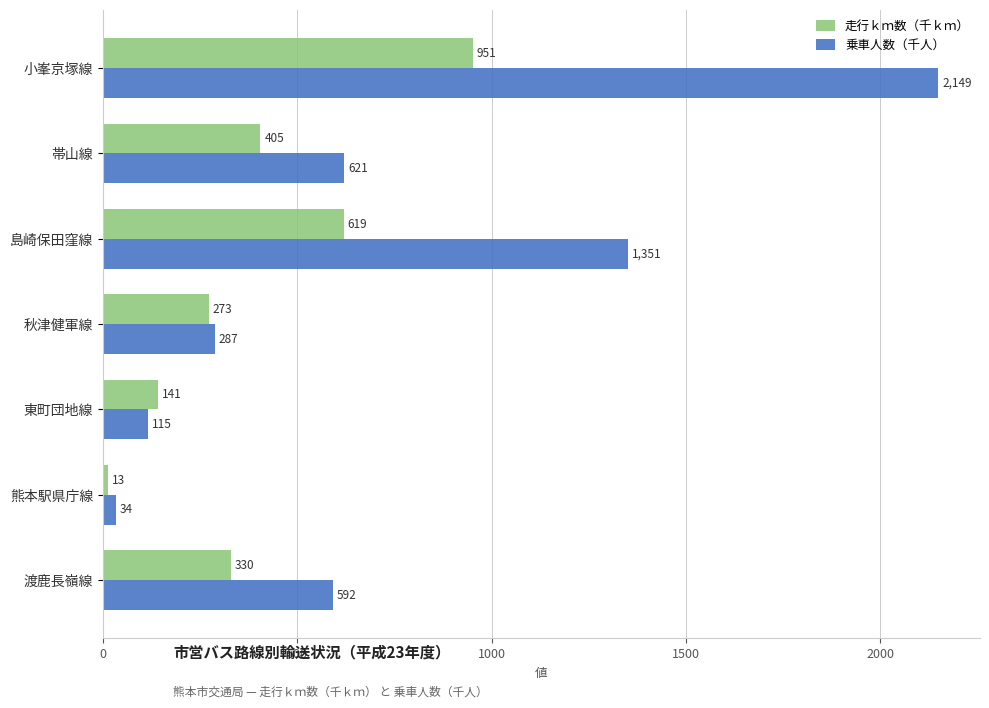

Is it true that 走行ｋｍ数（千ｋｍ） equals 461 at 秋津健軍線?

False